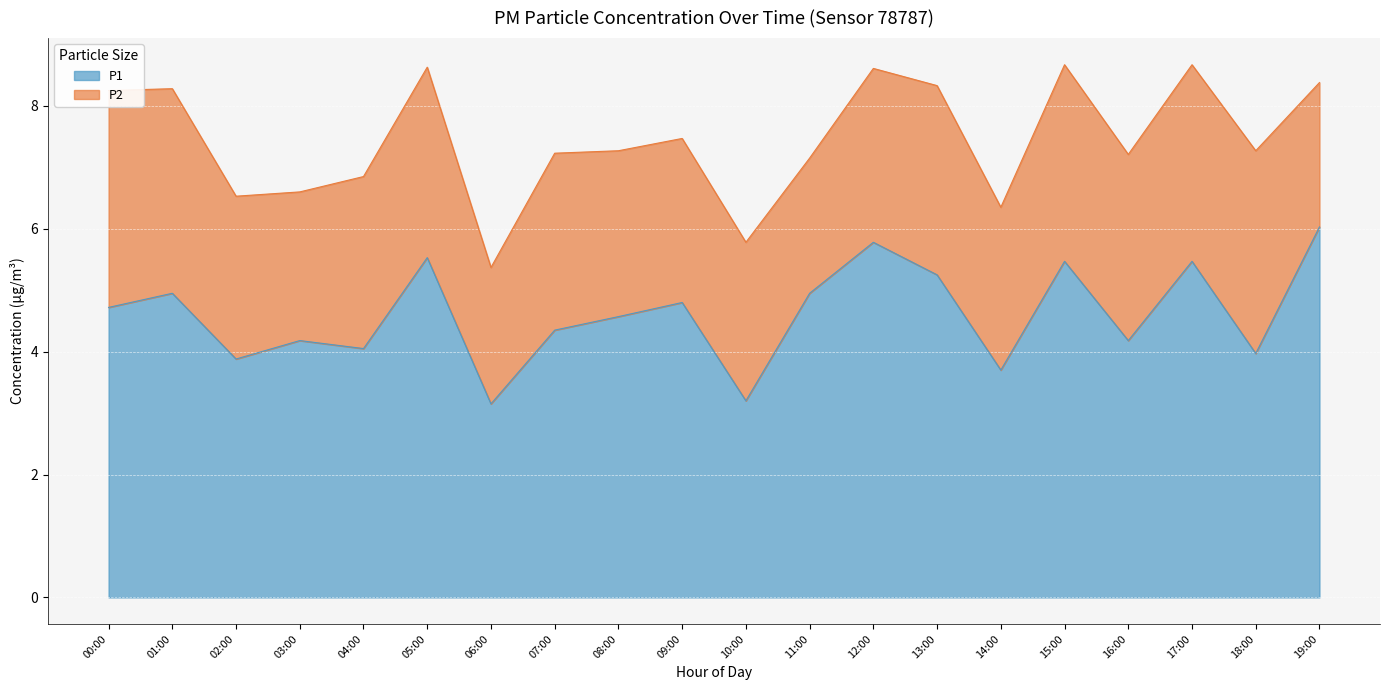

What is the difference between the maximum and minimum values?

2.9